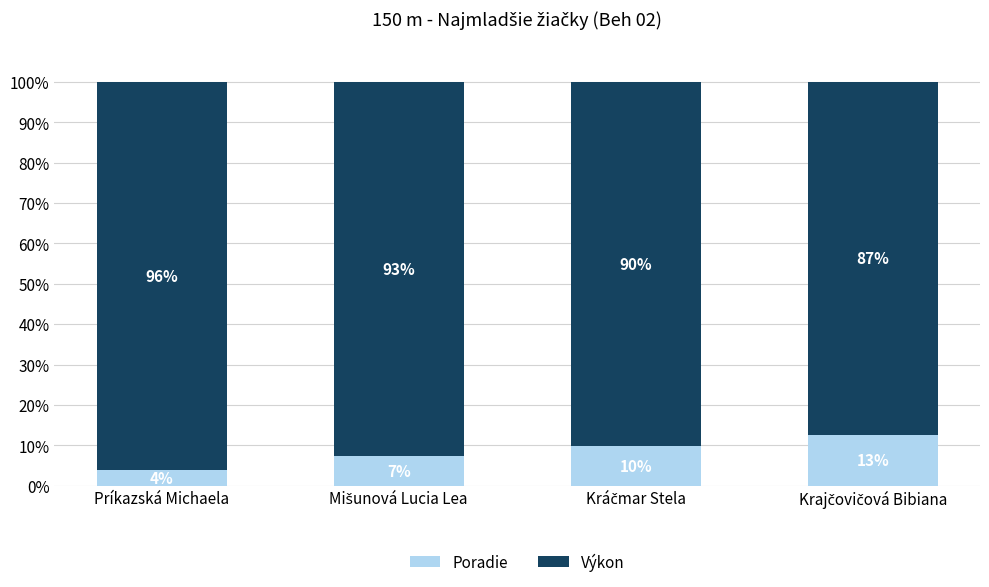

How many bars are there in total?

4